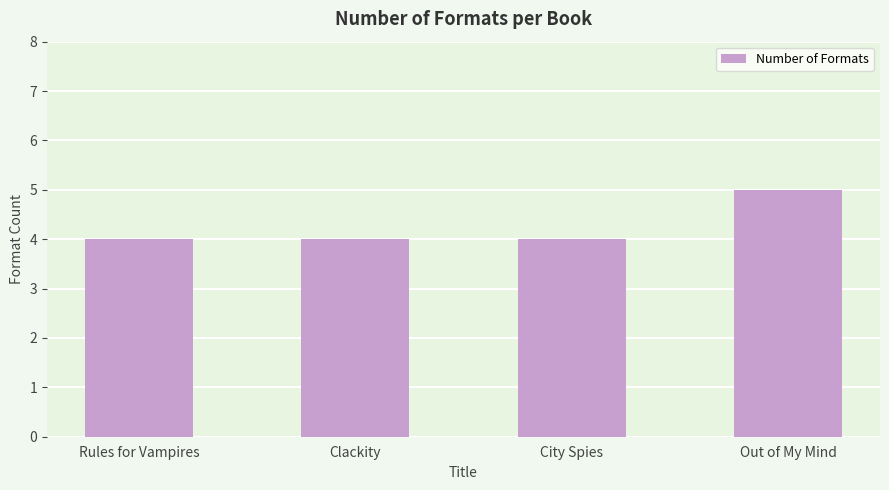

What is the sum of the values at Rules for Vampires and City Spies?

8